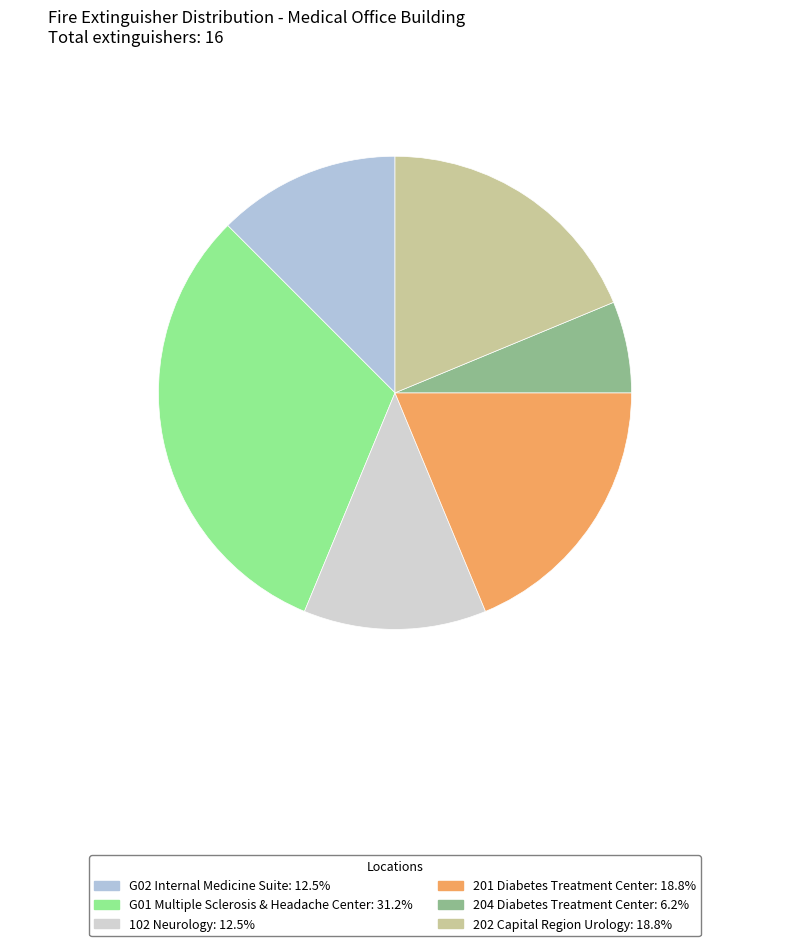

What percentage is NOT represented by 204 Diabetes Treatment Center?

93.8%